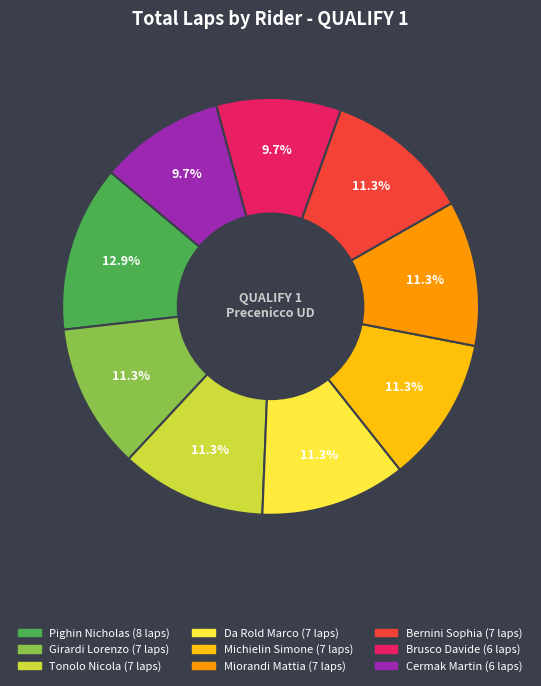

Is it true that Da Rold Marco is 11% of the pie?

True